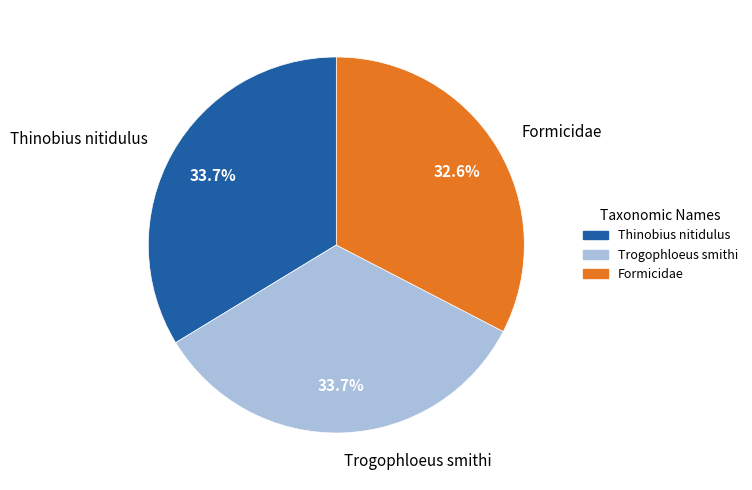

Is it true that Trogophloeus smithi is 34% of the pie?

True